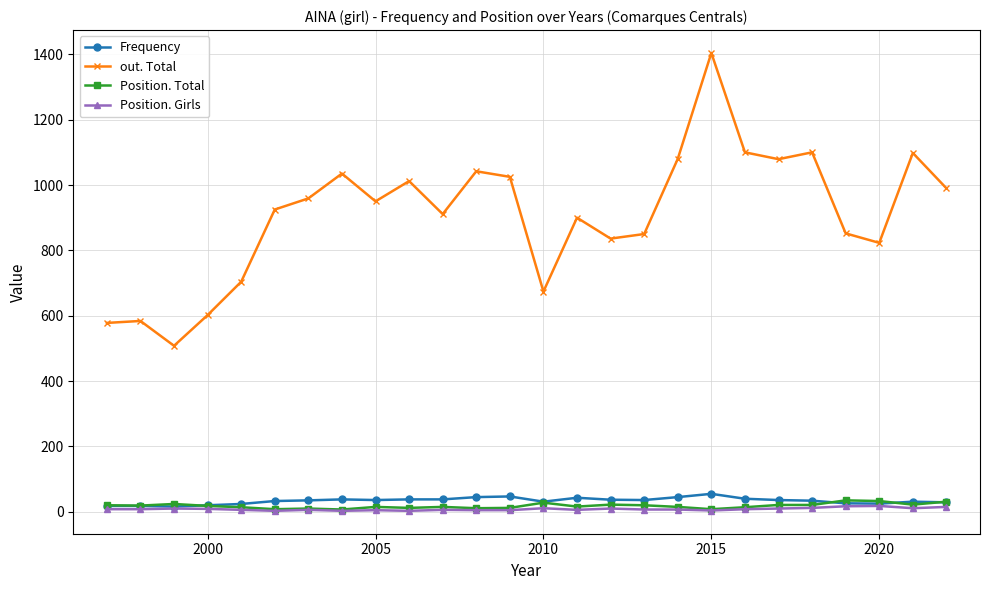

What is the average value of the Position. Girls series?

8